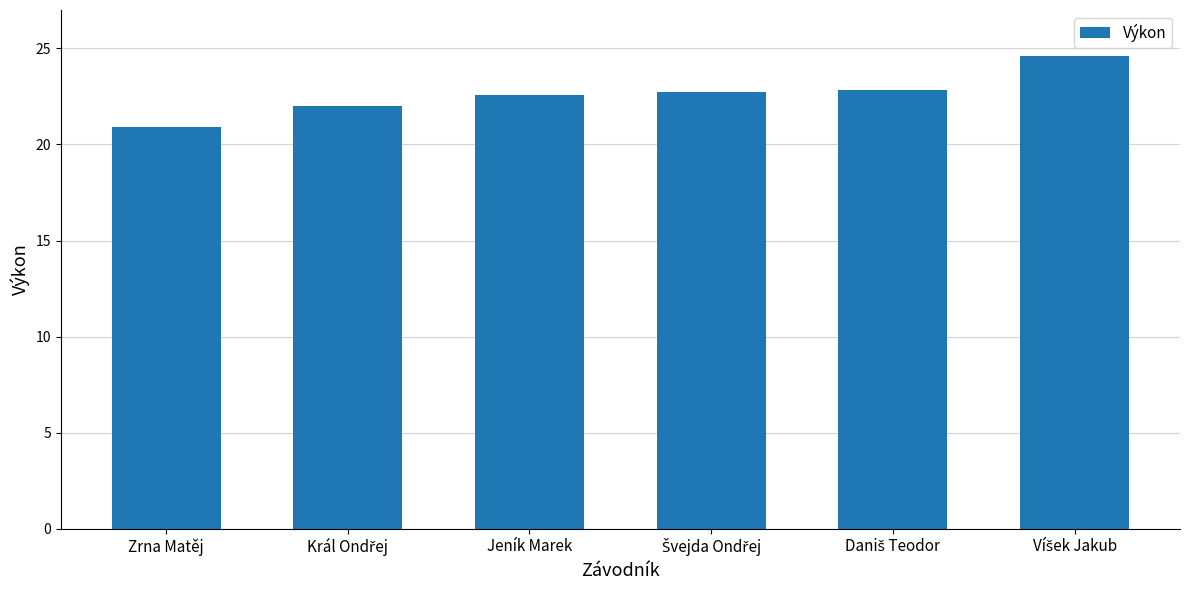

The value at Zrna Matěj is 35.8. True or false?

False